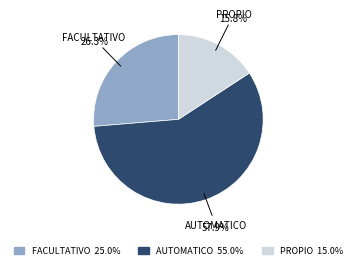

Which category has the biggest portion of the pie?

AUTOMATICO